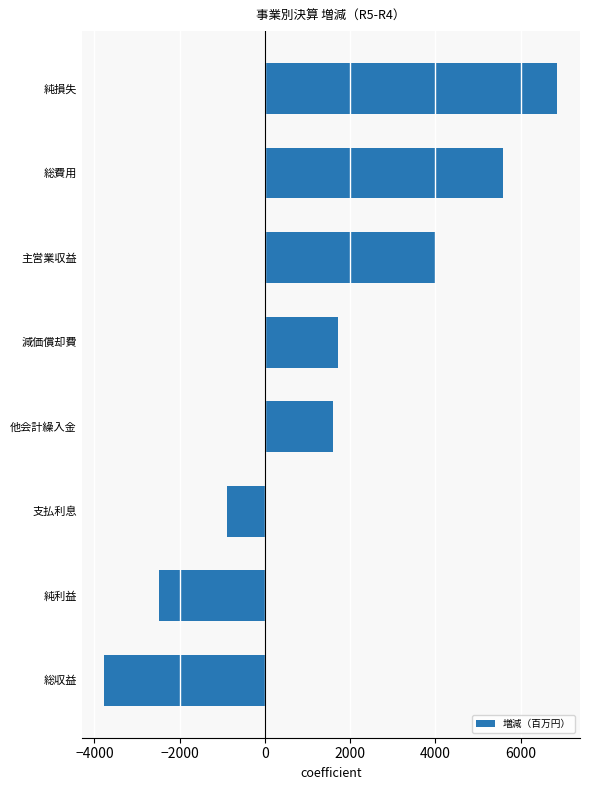

What is the sum of all values?

12587.0